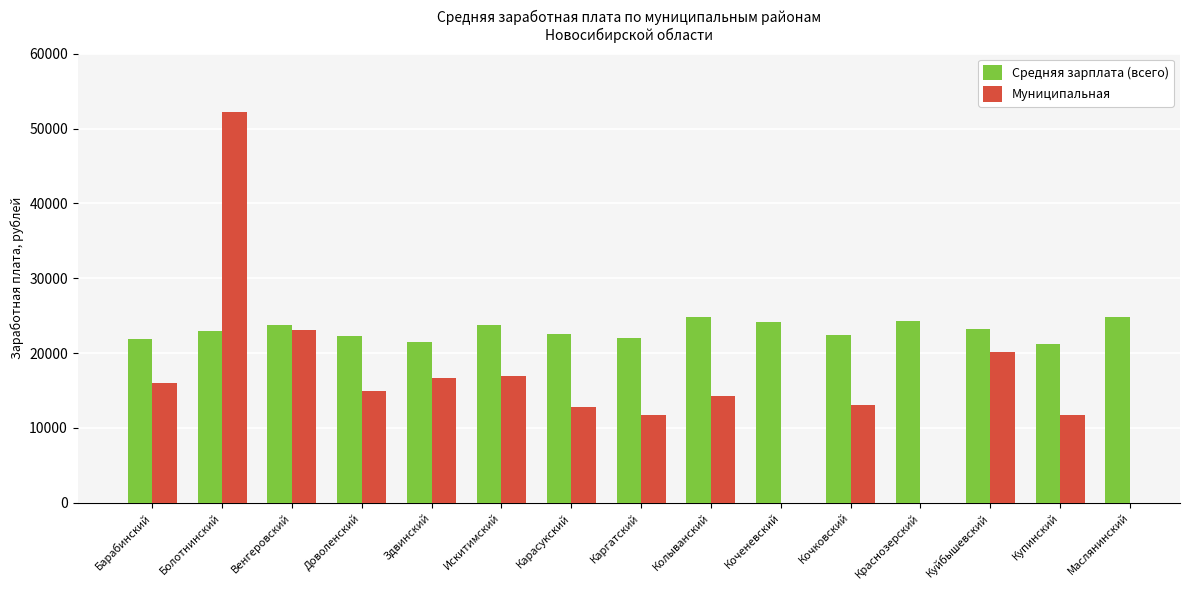

How many distinct data groups are displayed?

2